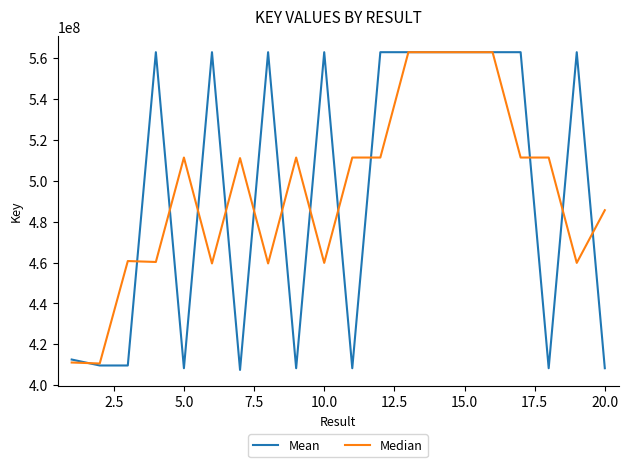

What is the smallest value displayed?

407527558.0